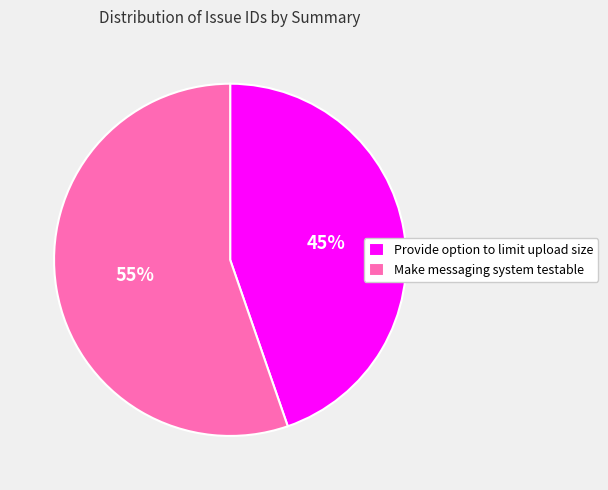

Is it true that Make messaging system testable is 55% of the pie?

True